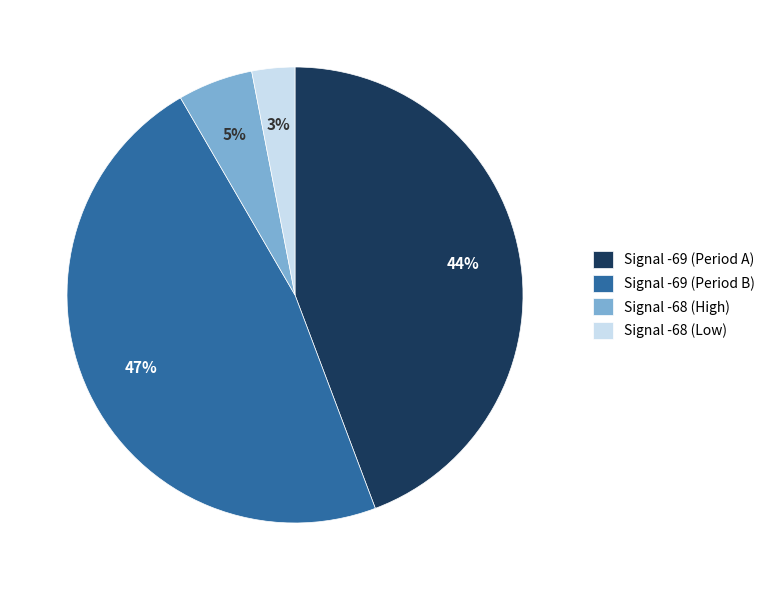

To the nearest percent, what percentage of the pie is Signal -68 (High)?

5%